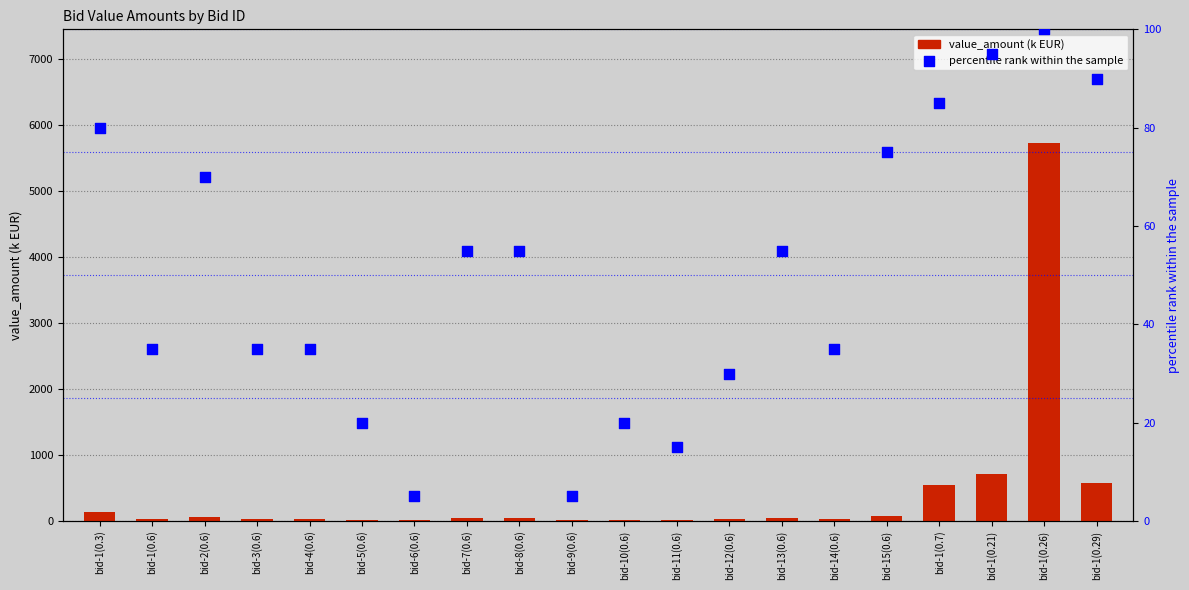

Which series contains the highest Y value?

value_amount (k EUR)